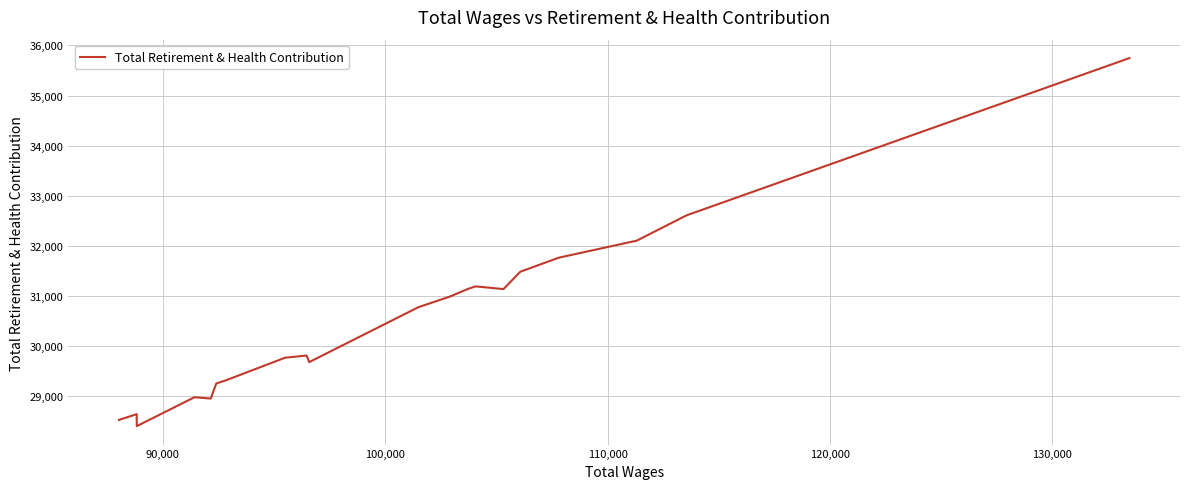

How many interior local peaks (higher than both neighbors) does the data have?

4